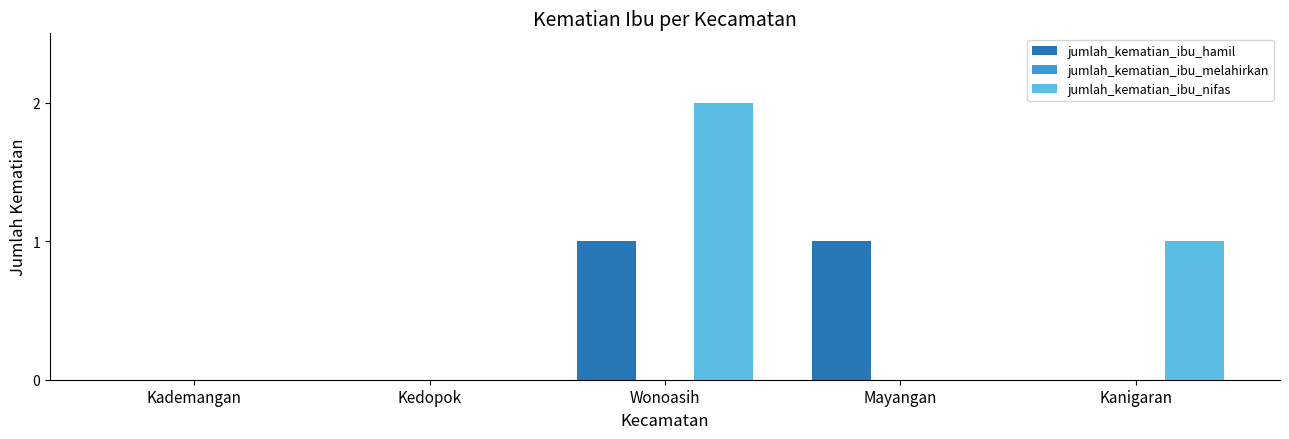

The jumlah_kematian_ibu_nifas series shows 1 at Kanigaran. True or false?

True